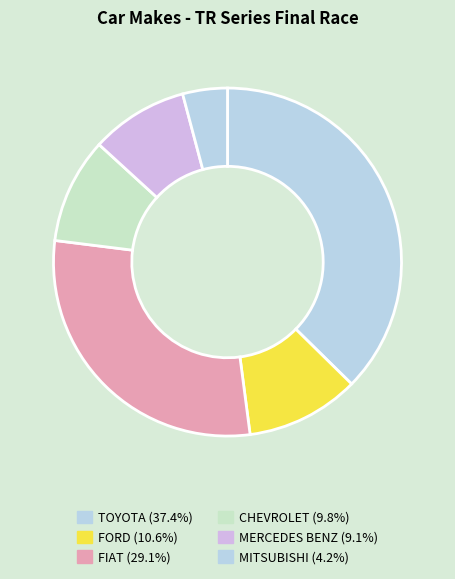

What is the largest slice in the pie chart?

TOYOTA